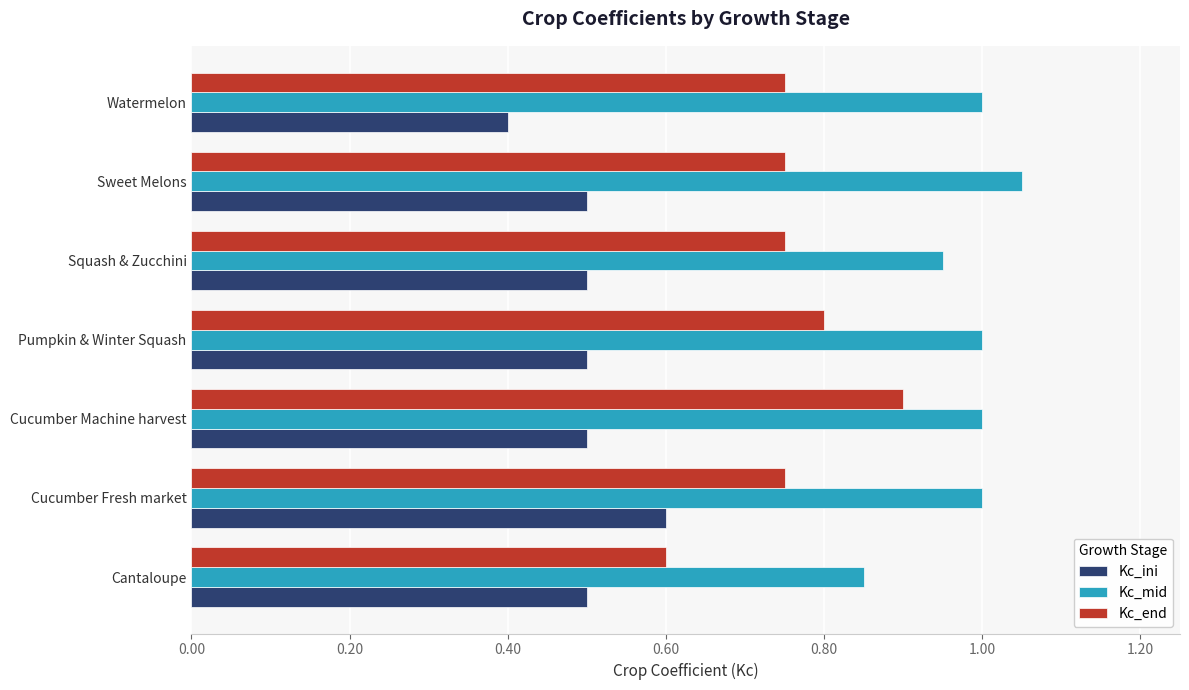

True or false: Kc_end has a value of 0.8 at Sweet Melons.

True